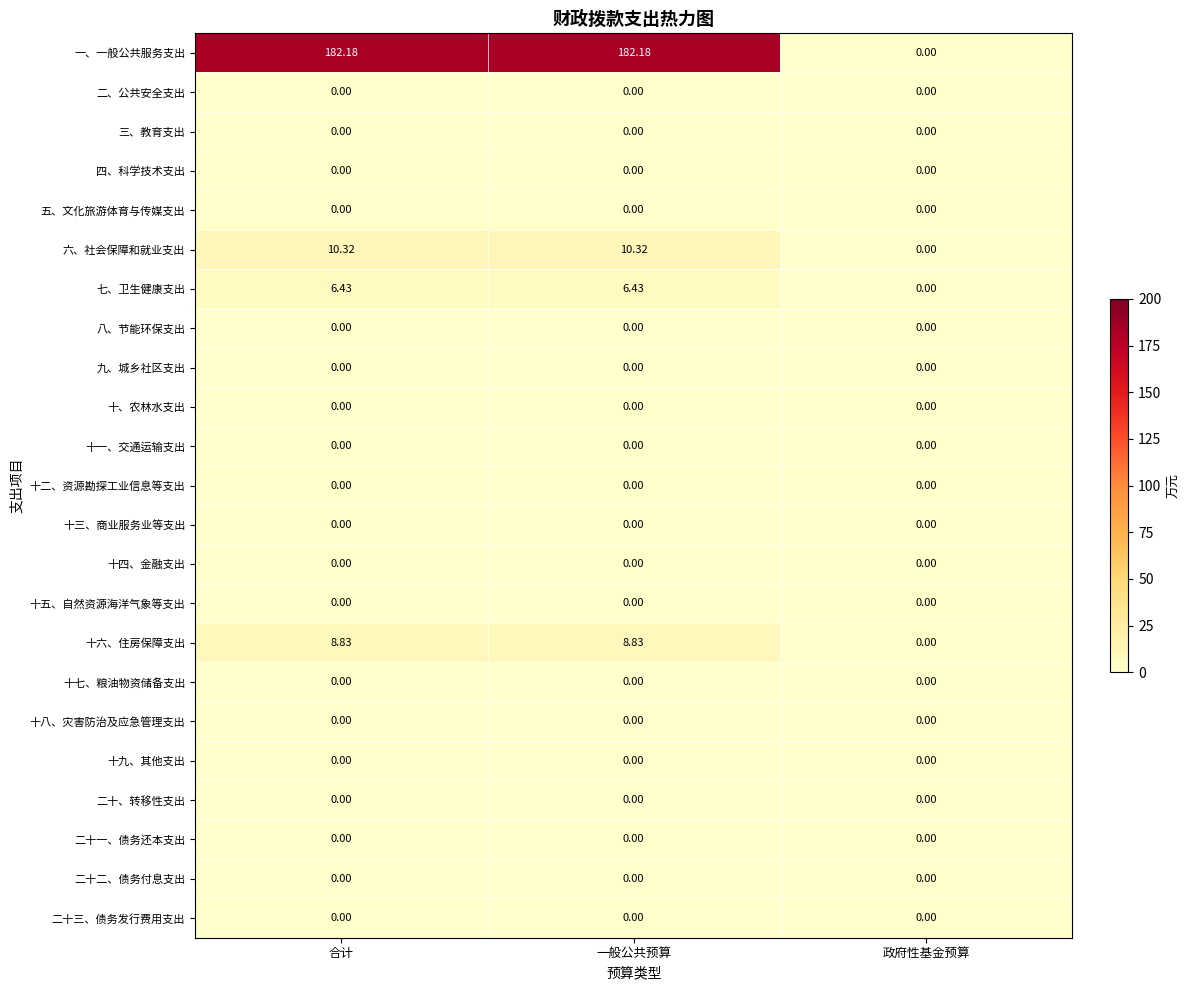

Which series has the largest total across all categories?

一、一般公共服务支出